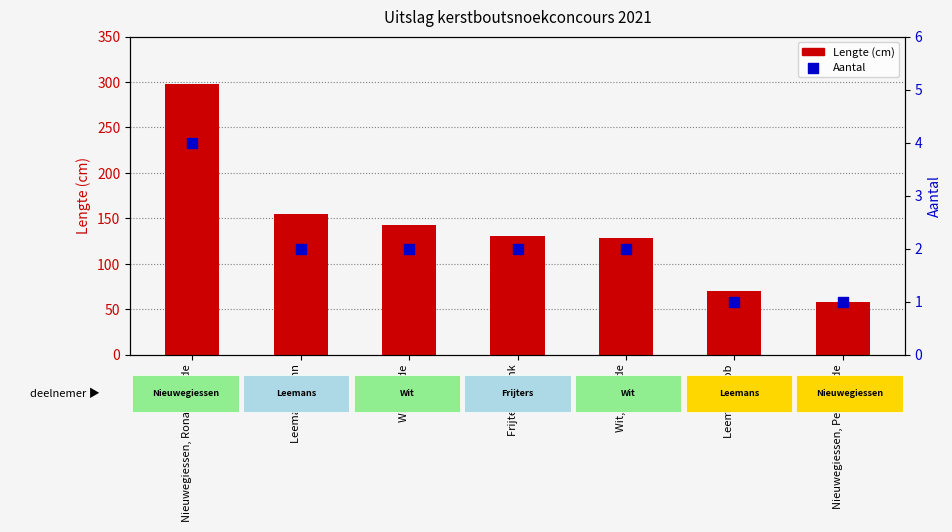

What is the total value across all series at Frijters, Frank?

132